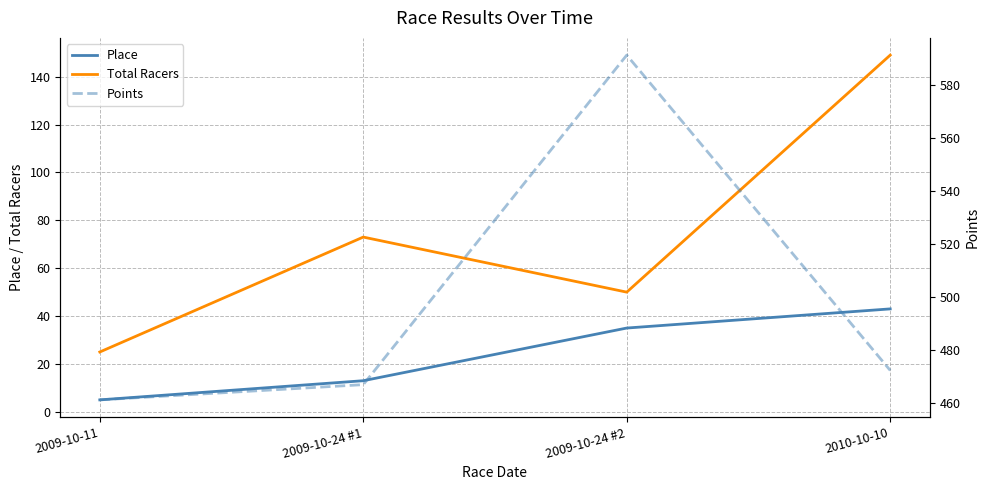

What is the label of the 4th point from the left?

2010-10-10